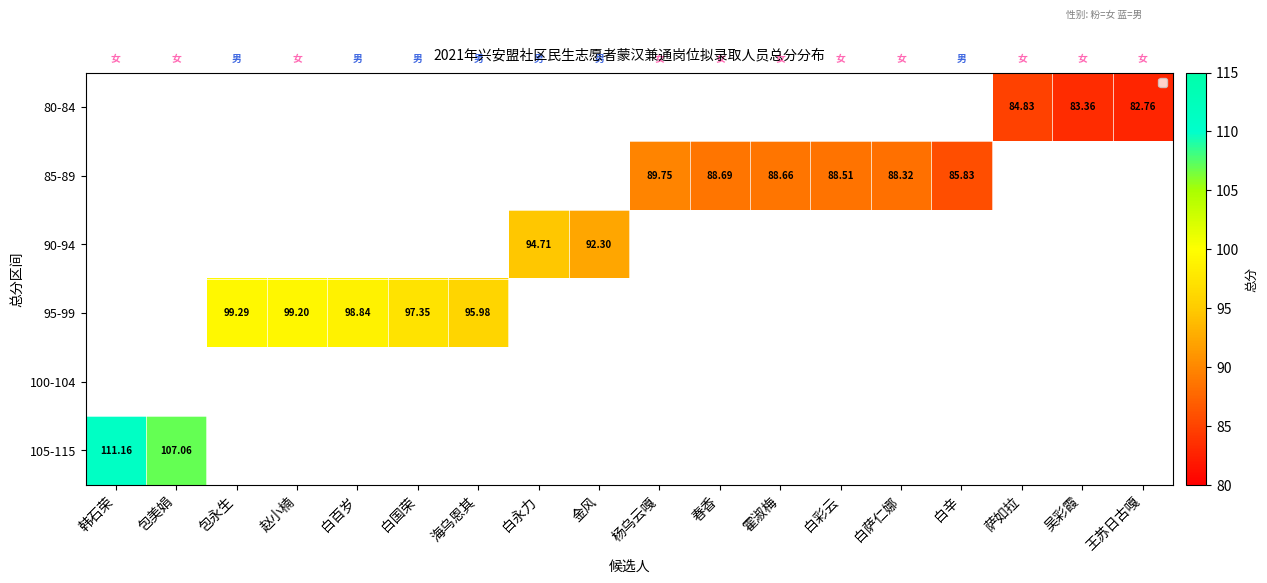

Rank the series by their average value, from lowest to highest.

80-84, 85-89, 90-94, 95-99, 100-104, 105-115